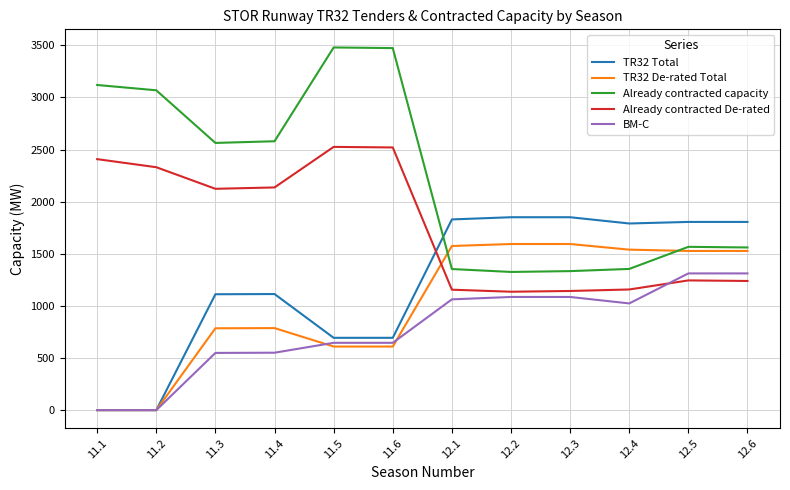

The value of BM-C at 11.3 is 549.0. True or false?

True